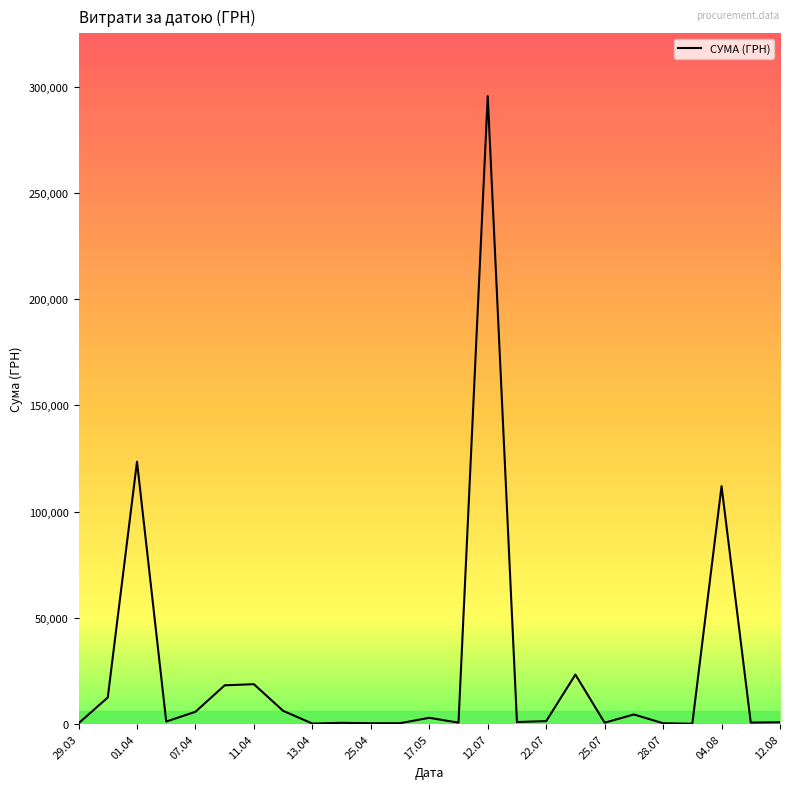

What is the difference between the maximum and minimum values?

295540.8